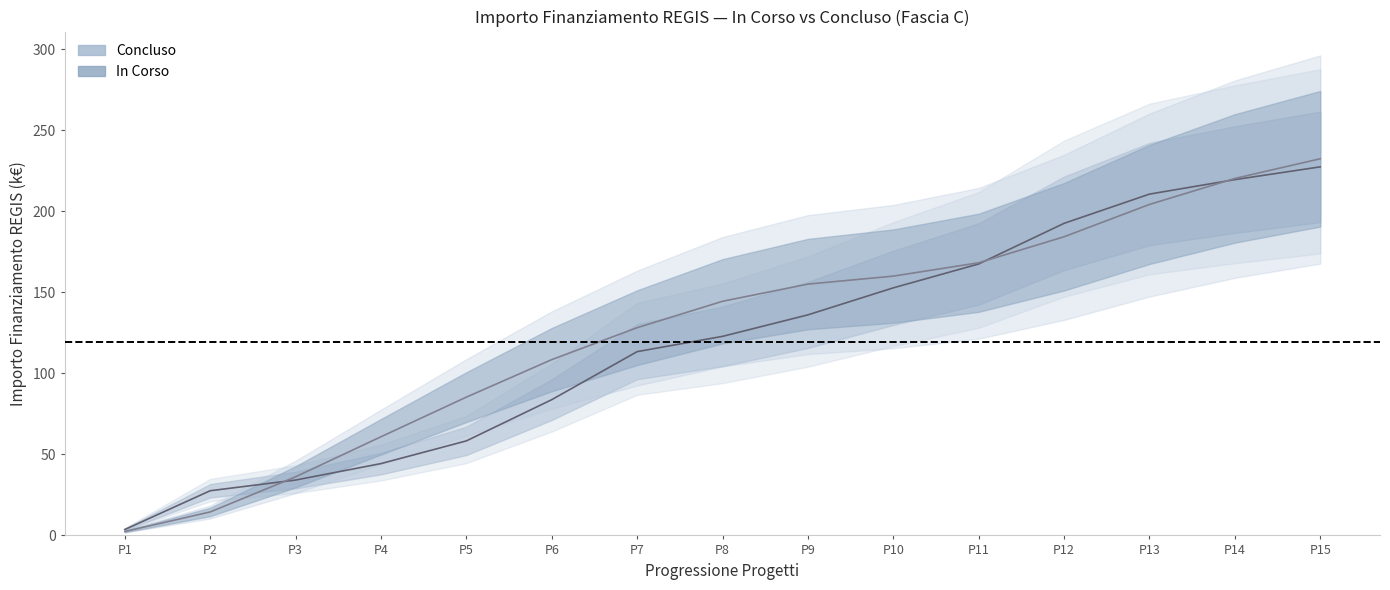

What is the difference between the maximum and second lowest values in the Concluso series?

199.8